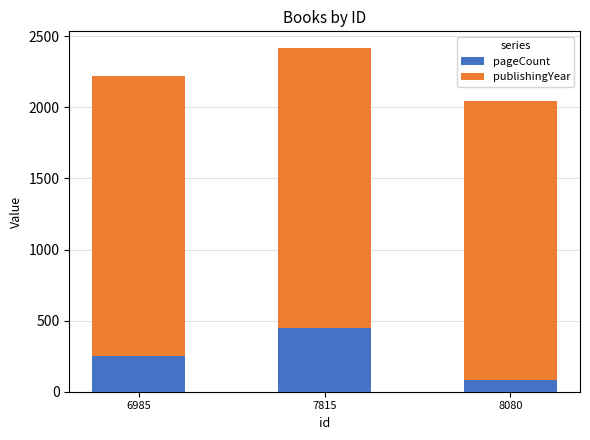

Does the chart contain any negative values?

No